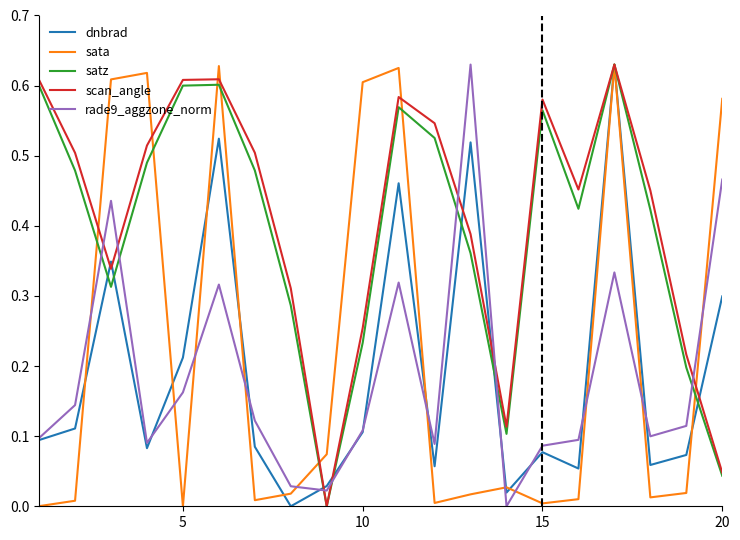

True or false: scan_angle and rade9_aggzone_norm cross at least once.

True